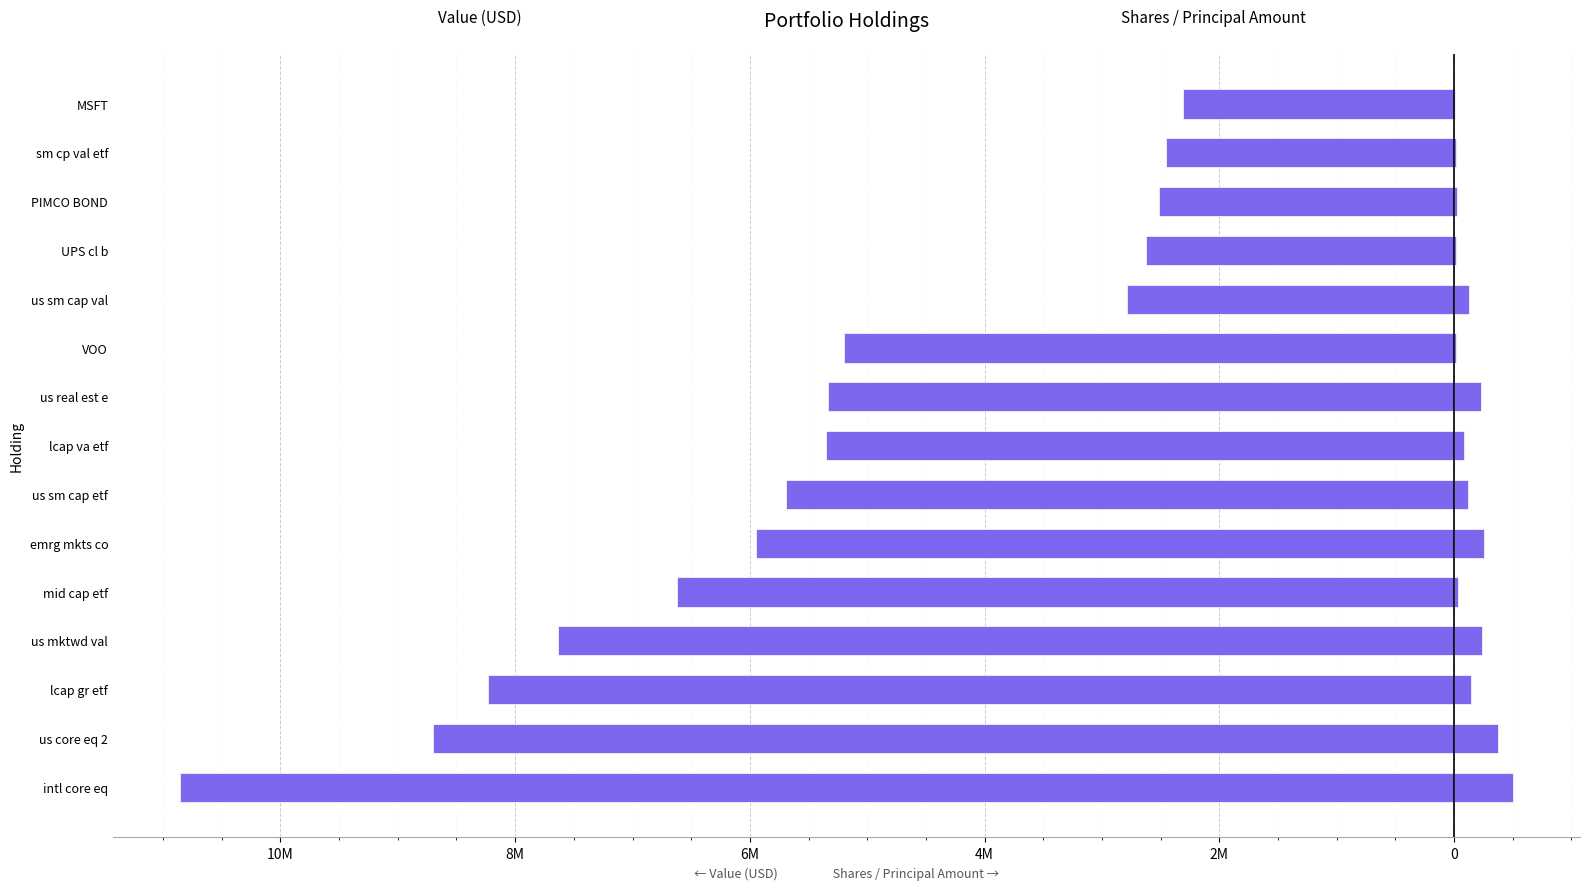

True or false: Value (USD) has a value of -2141507 at us real est e.

False